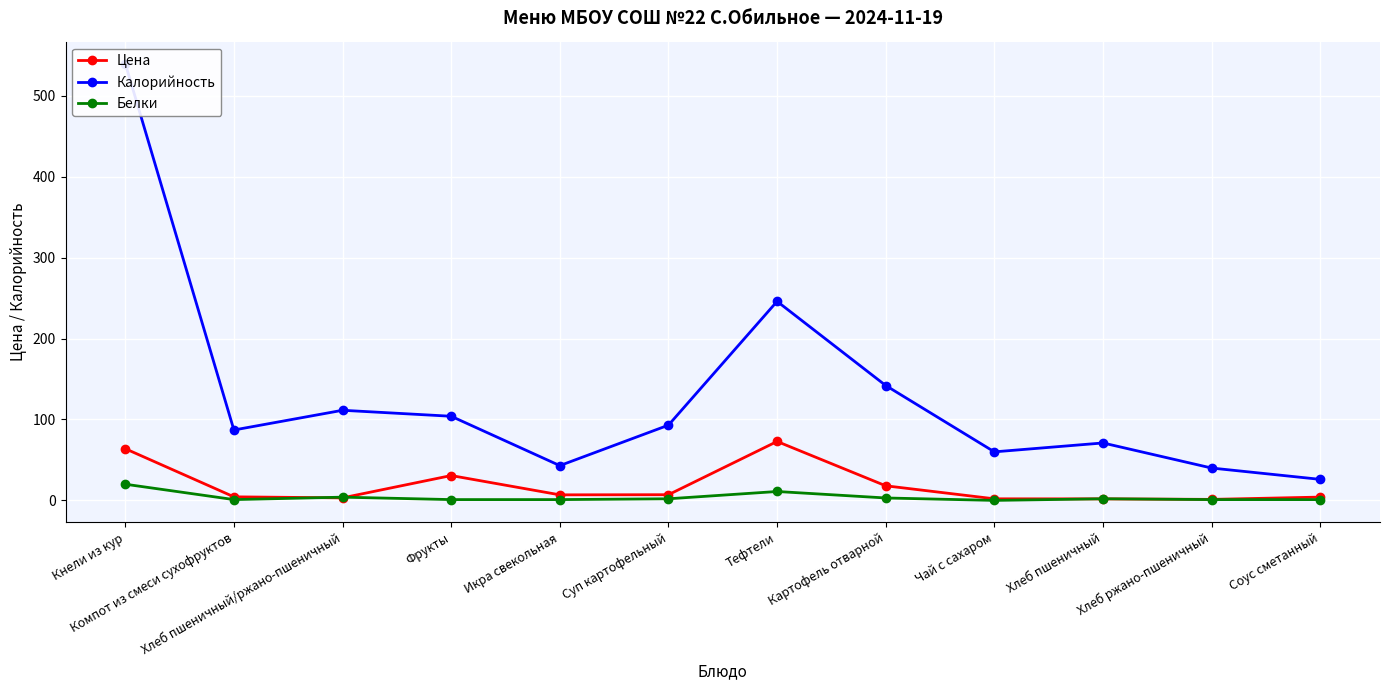

True or false: Калорийность has more than 0 points higher than both neighbors.

True